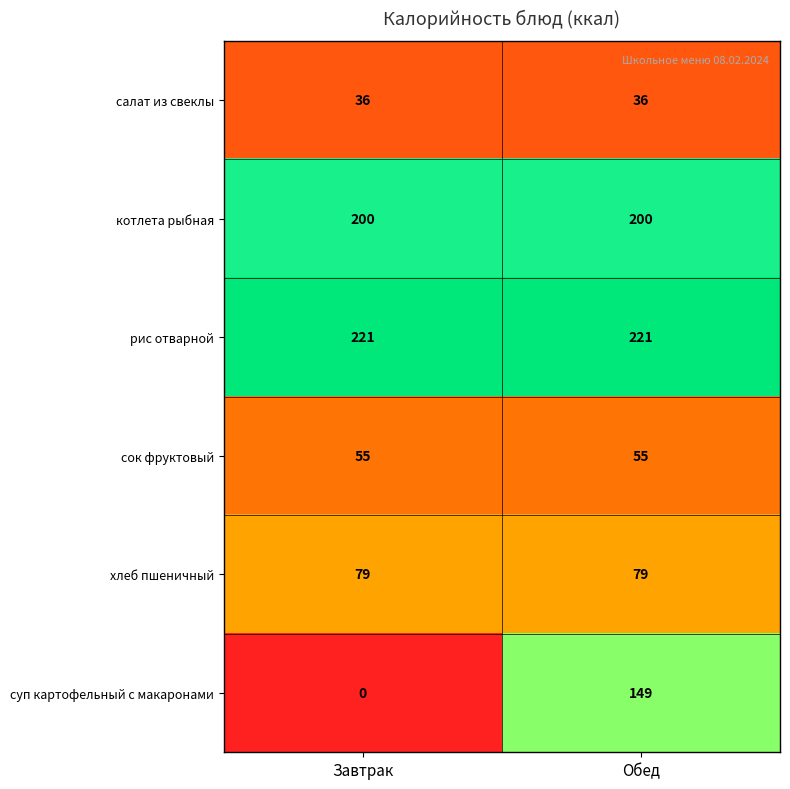

Reading right to left, what are all the values shown in this chart?

салат из свеклы: Обед=36	Завтрак=36
котлета рыбная: Обед=200	Завтрак=200
рис отварной: Обед=221	Завтрак=221
сок фруктовый: Обед=55	Завтрак=55
хлеб пшеничный: Обед=79	Завтрак=79
суп картофельный с макаронами: Обед=149	Завтрак=0